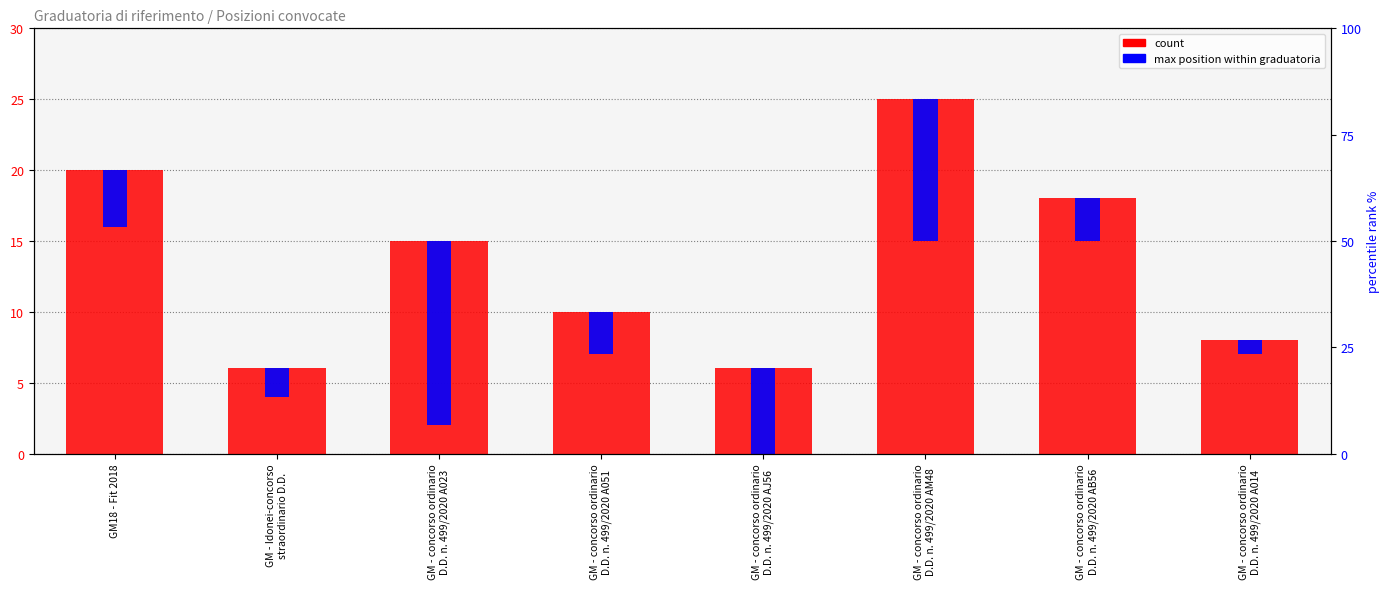

What is the difference between the second highest and second lowest values in the count series?

14